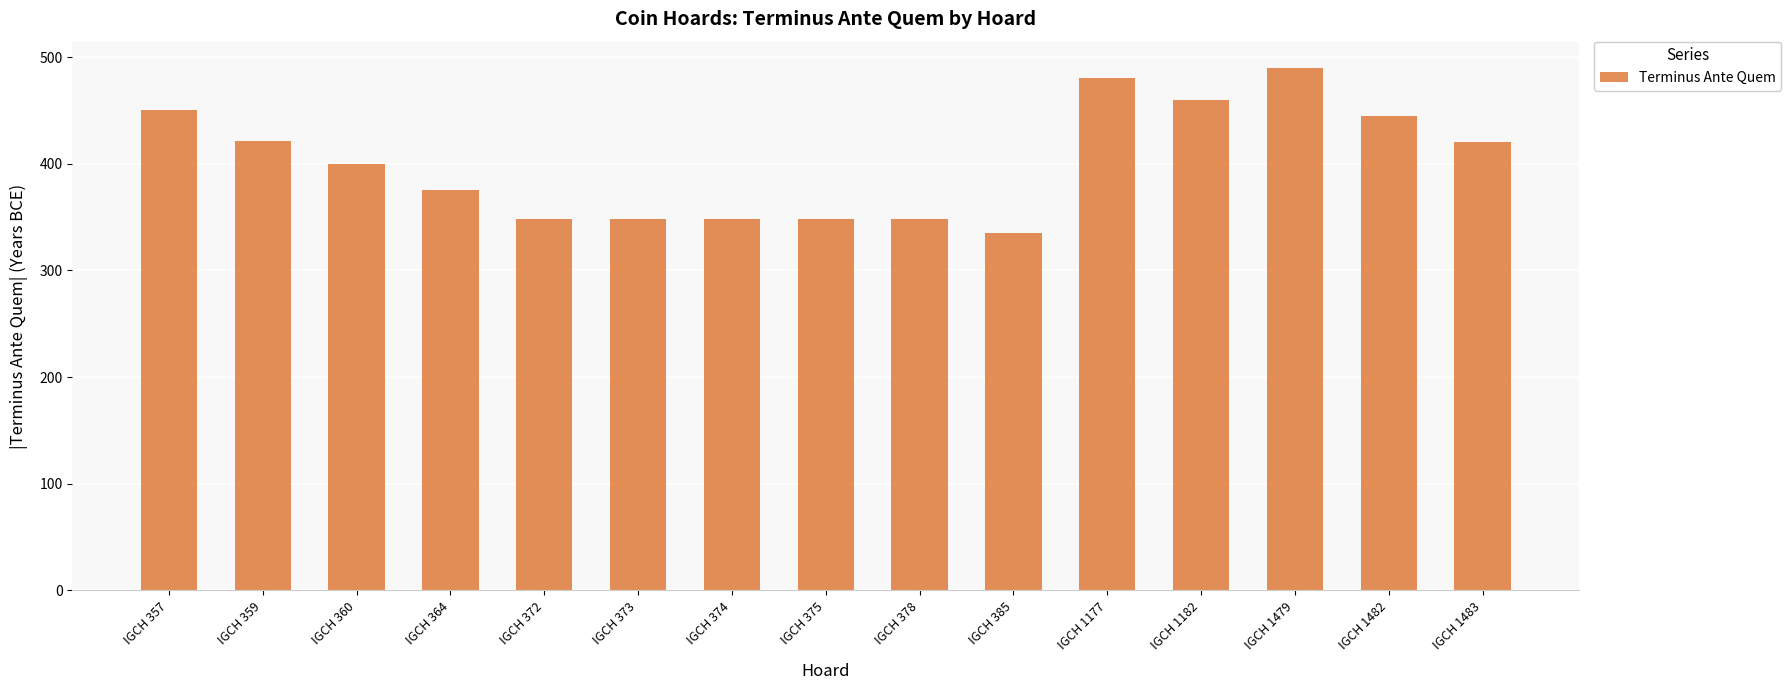

What is the minimum value shown in the chart?

335